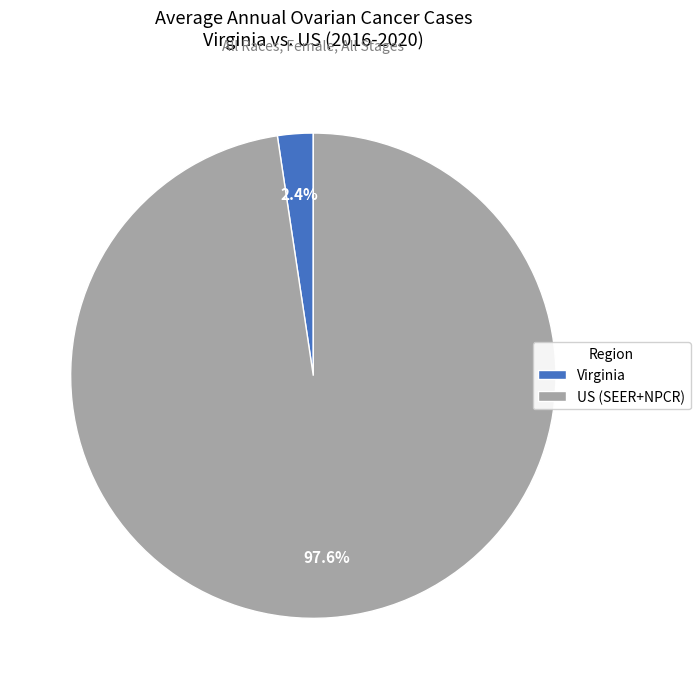

What is the smallest slice in the pie chart?

Virginia